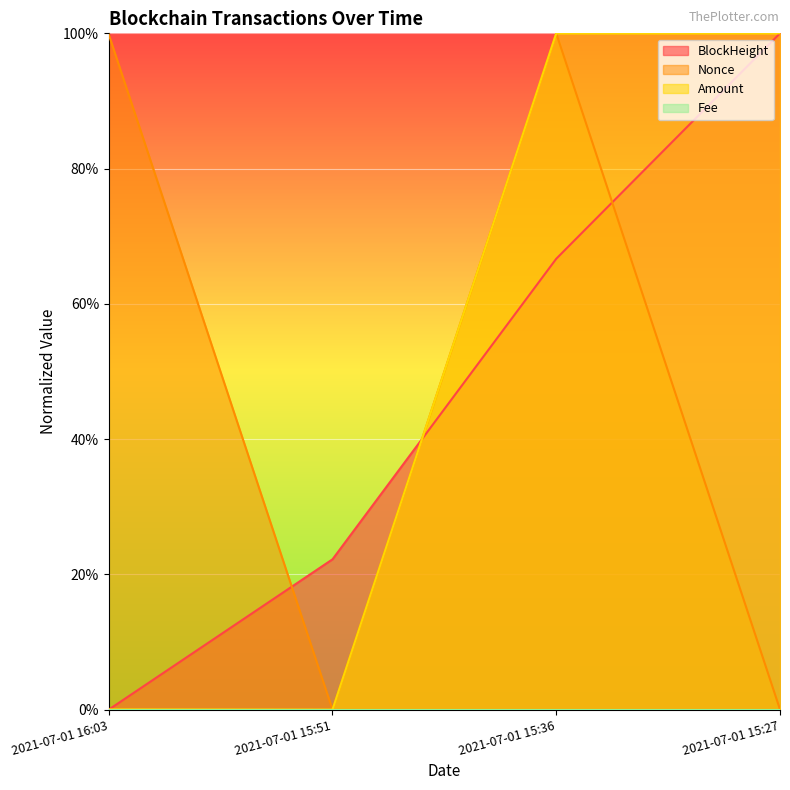

The Amount series shows 0.0 at 2021-07-01 15:51. True or false?

True